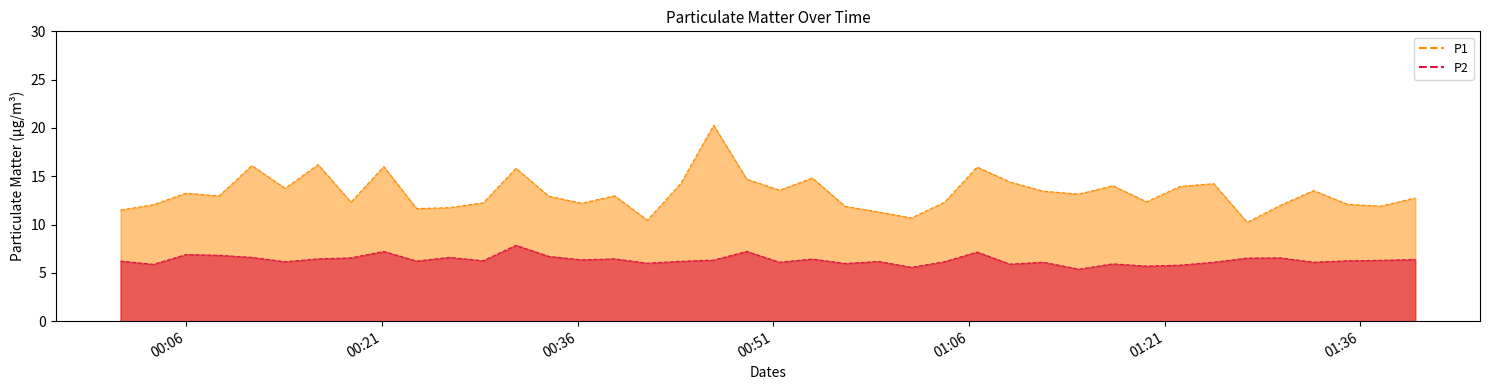

Rank the series at 2023-05-20T00:33:48 from lowest to highest value.

P2, P1